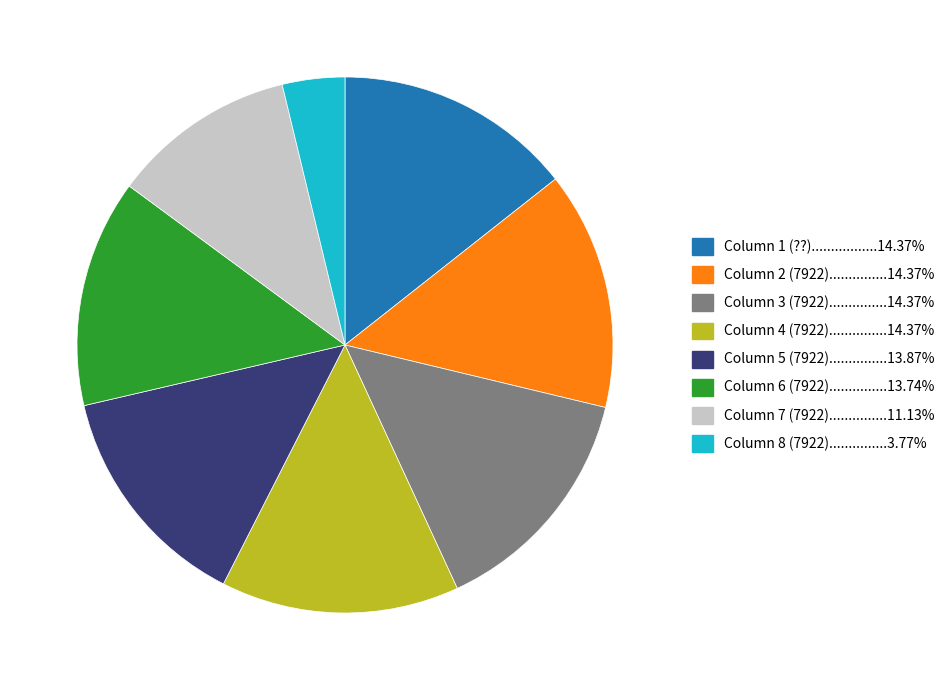

Is there any slice that represents more than half of the pie?

No